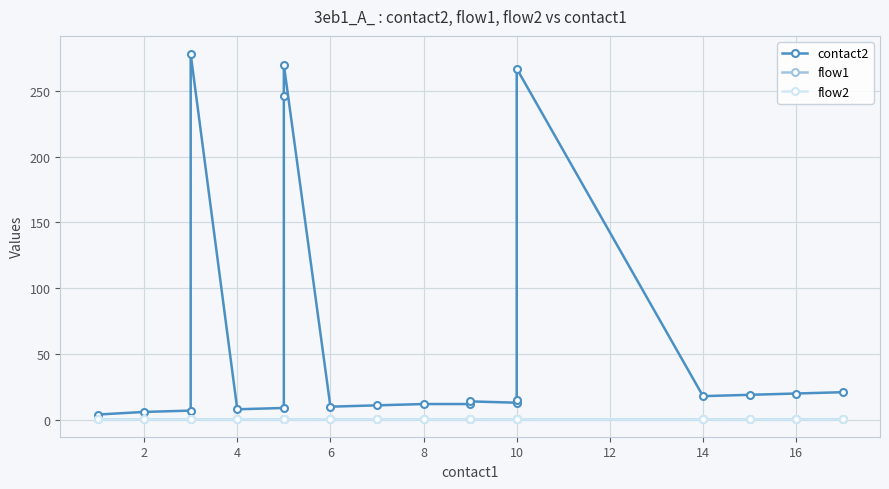

True or false: contact2 has a value of 5 at 11.

False